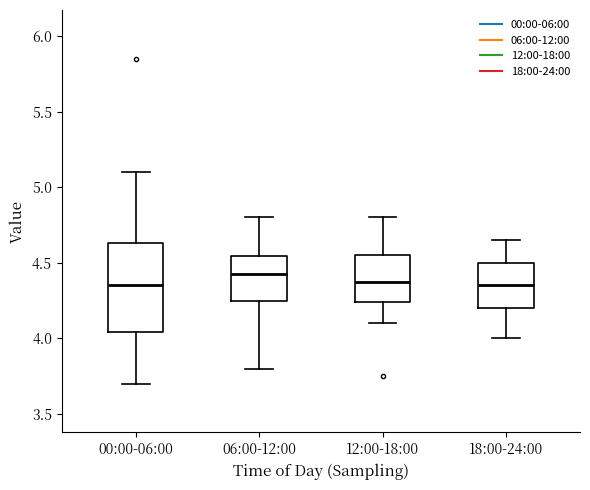

Reading left to right, transcribe this box plot: for each box, give where its median line is, the range the box spans, and where its two whiskers end, as read against the y-axis. The values are not printed on the chart, so give them approximately, as read against the axis.

00:00-06:00: median 4.35, box 4.05 to 4.65, whiskers 3.70 to 5.10
06:00-12:00: median 4.45, box 4.25 to 4.55, whiskers 3.80 to 4.80
12:00-18:00: median 4.40, box 4.25 to 4.55, whiskers 4.10 to 4.80
18:00-24:00: median 4.35, box 4.20 to 4.50, whiskers 4.00 to 4.65